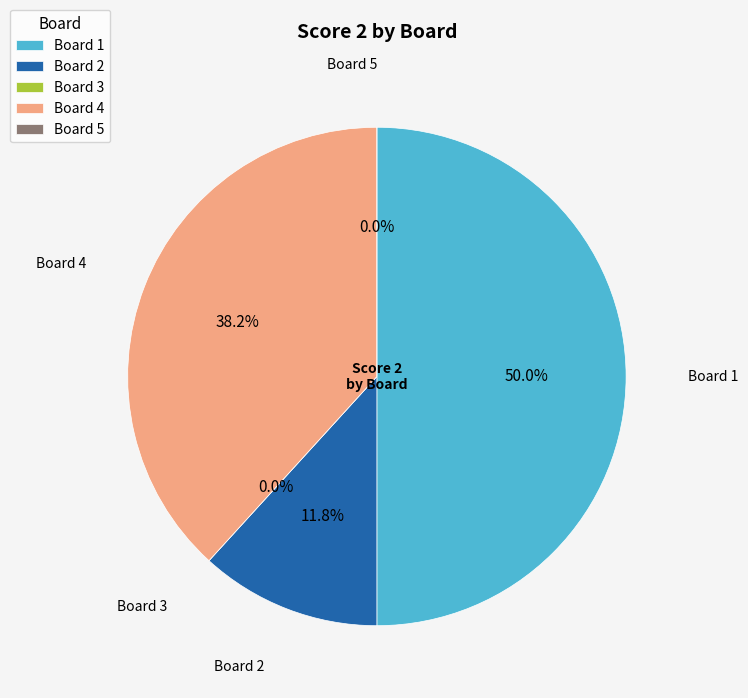

Which slice is the smallest?

Board 3